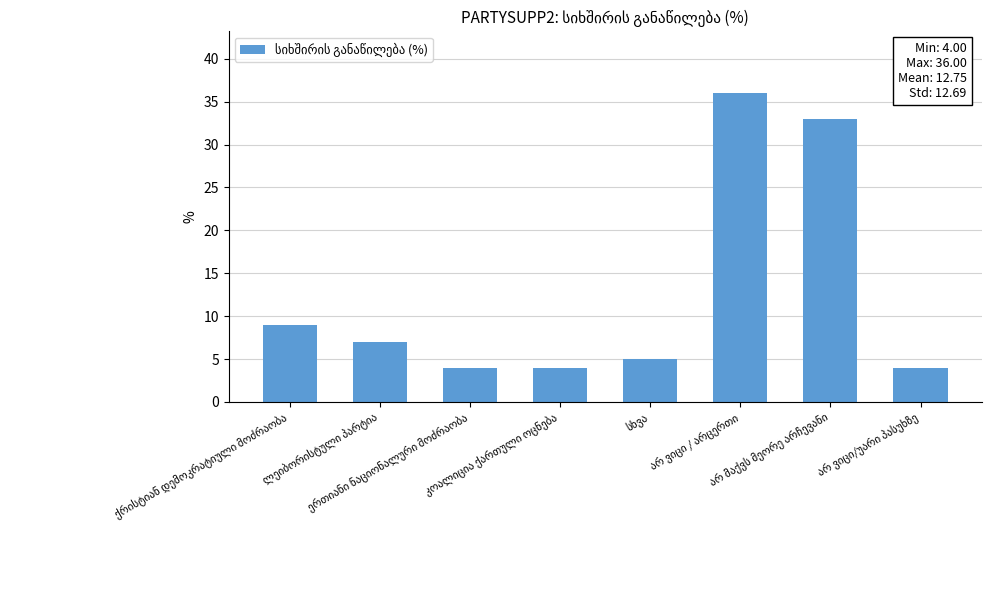

What is the smallest value displayed?

4